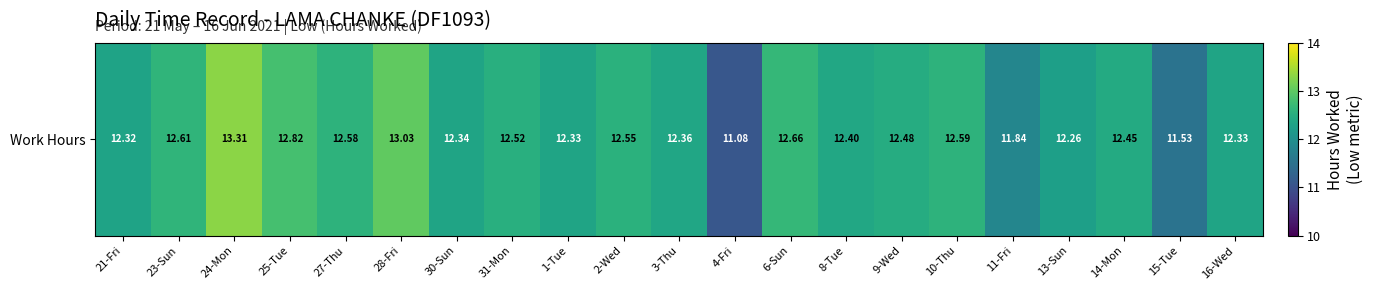

How many values exceed 12?

18